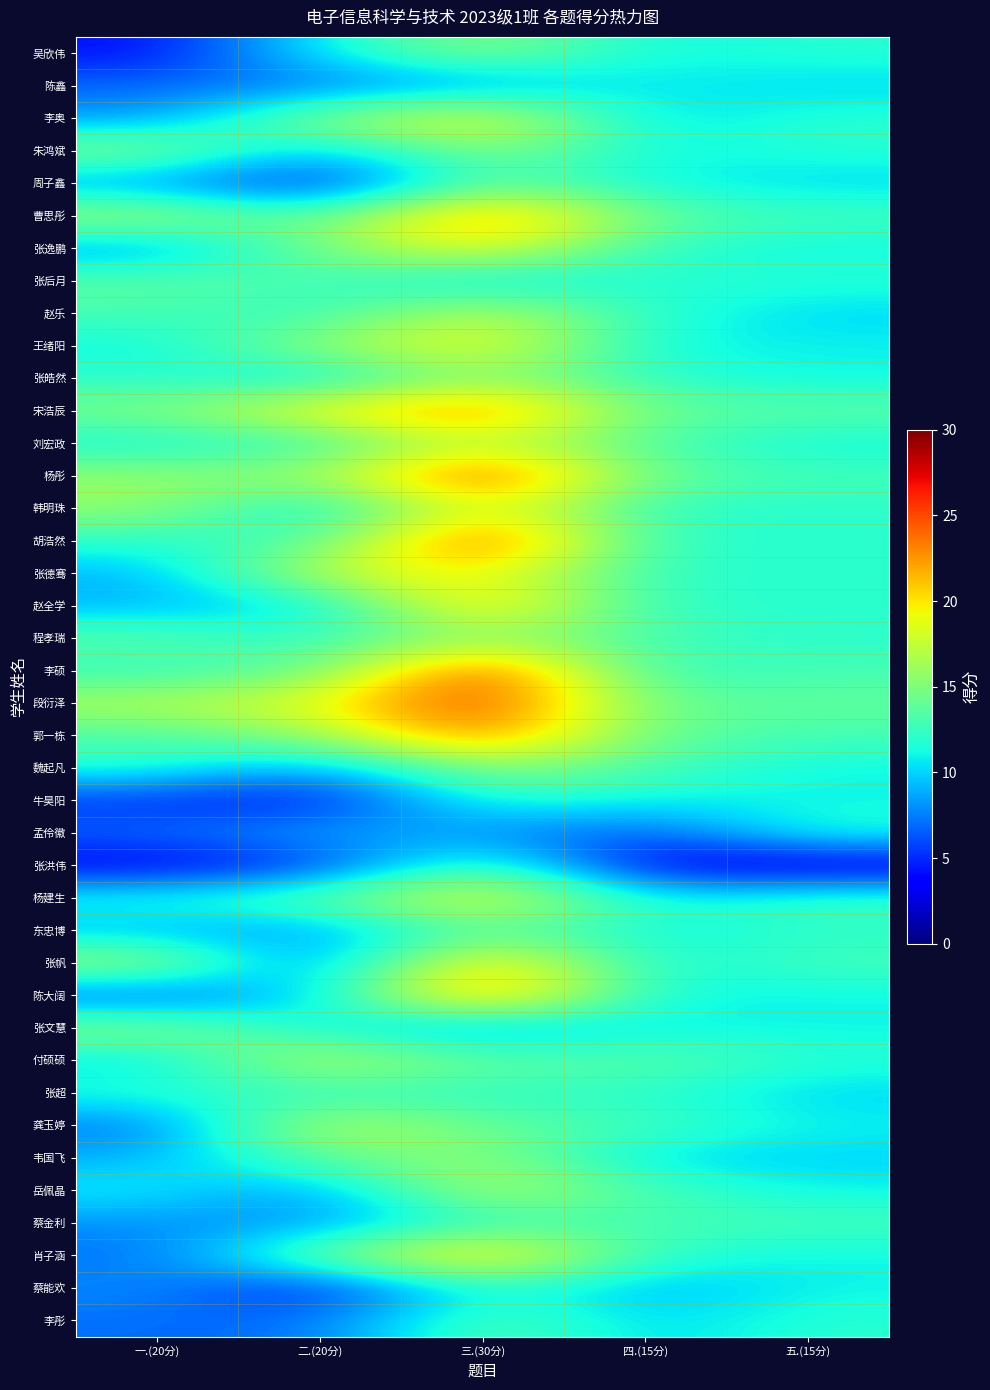

Which has a higher value, 四.(15分) or 三.(30分)?

三.(30分)